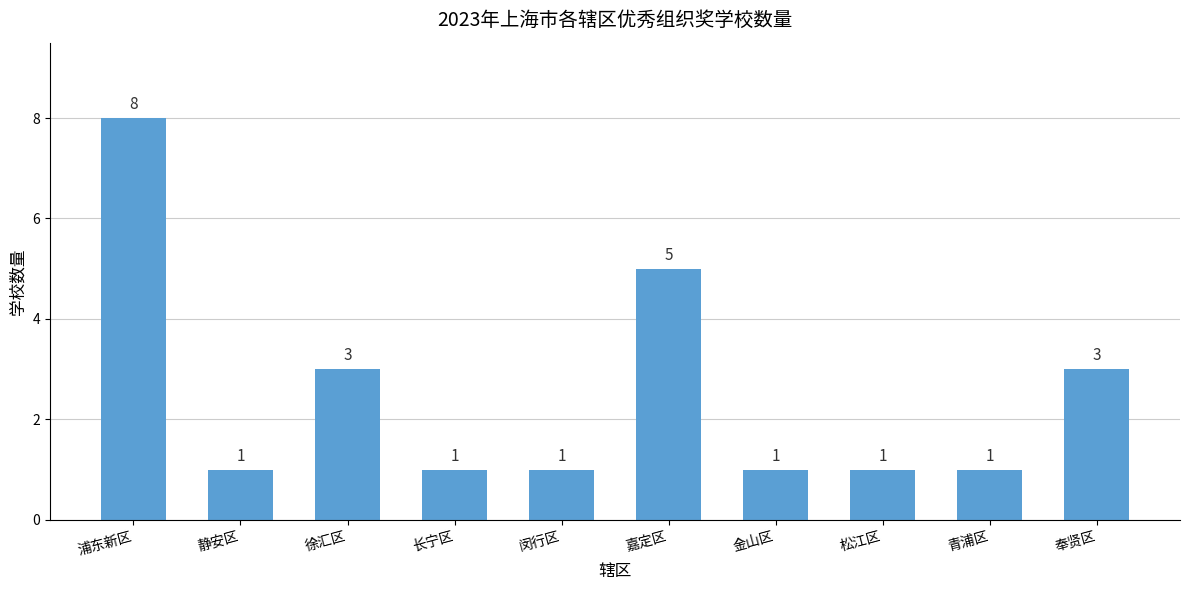

What is the ratio of the value at 浦东新区 to the value at 闵行区?

8.0